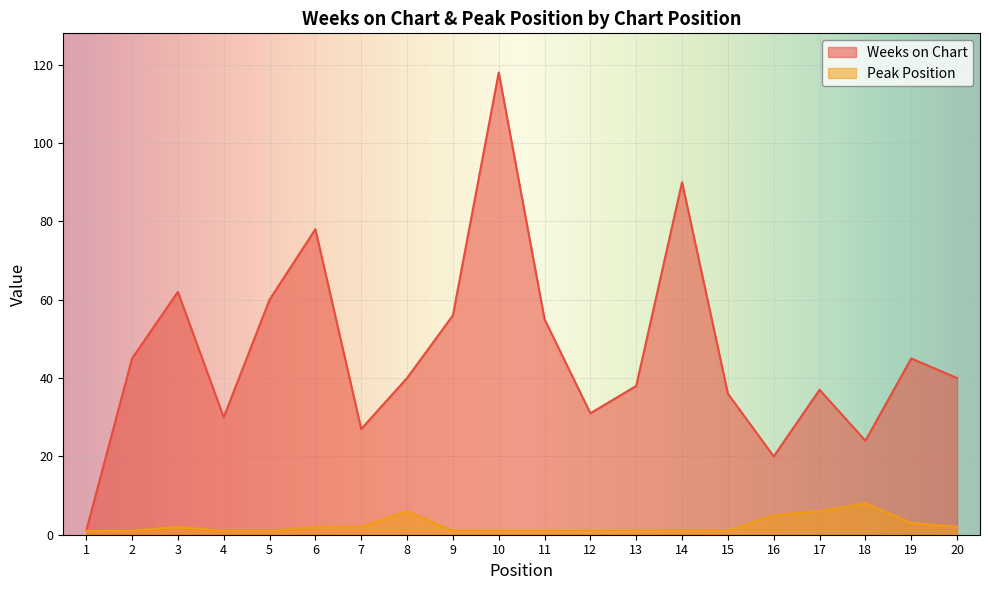

True or false: Peak Position and Weeks on Chart intersect in this chart.

False